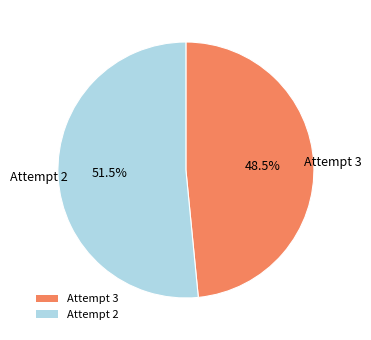

What is the majority slice?

Attempt 2